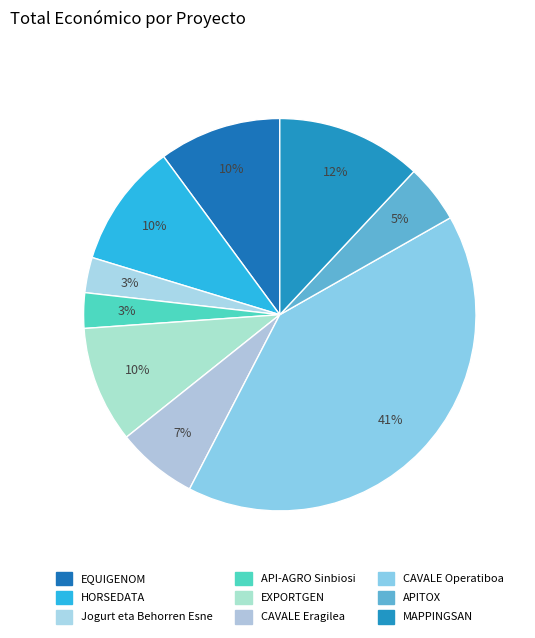

Combined, do CAVALE Operatiboa and MAPPINGSAN account for over 50%?

Yes